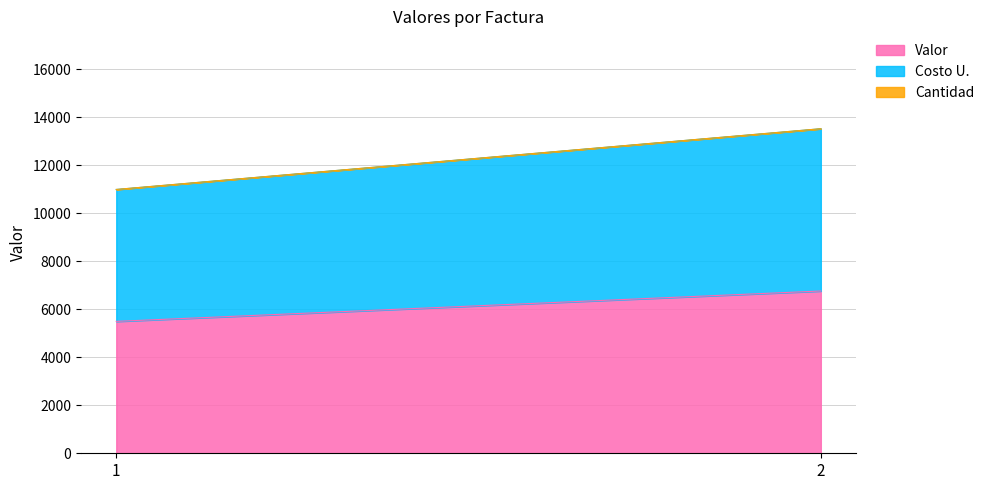

Reading left to right, what are all the values shown in this chart?

Valor: 1=5495	2=6760
Costo U.: 1=5495	2=6760
Cantidad: 1=1	2=1